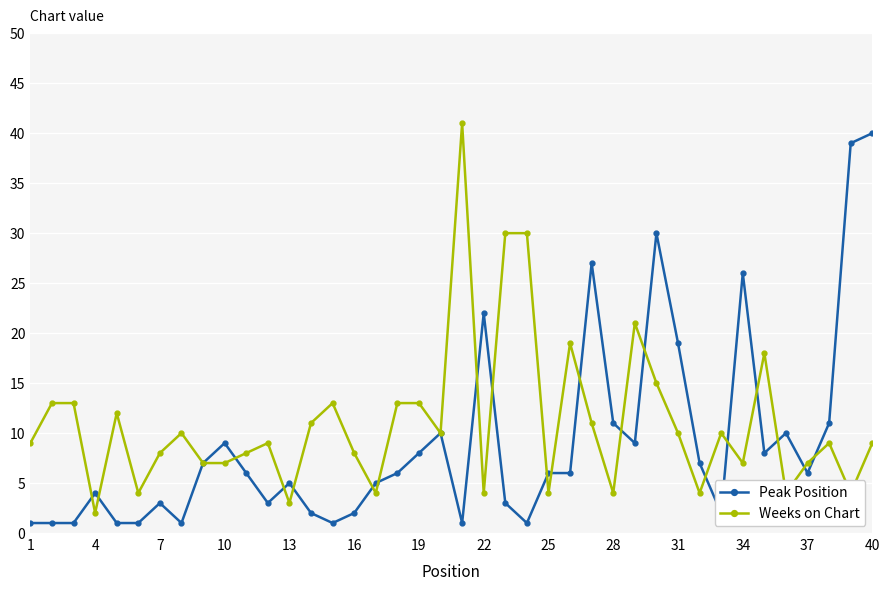

At how many categories does at least one series exceed 34?

3